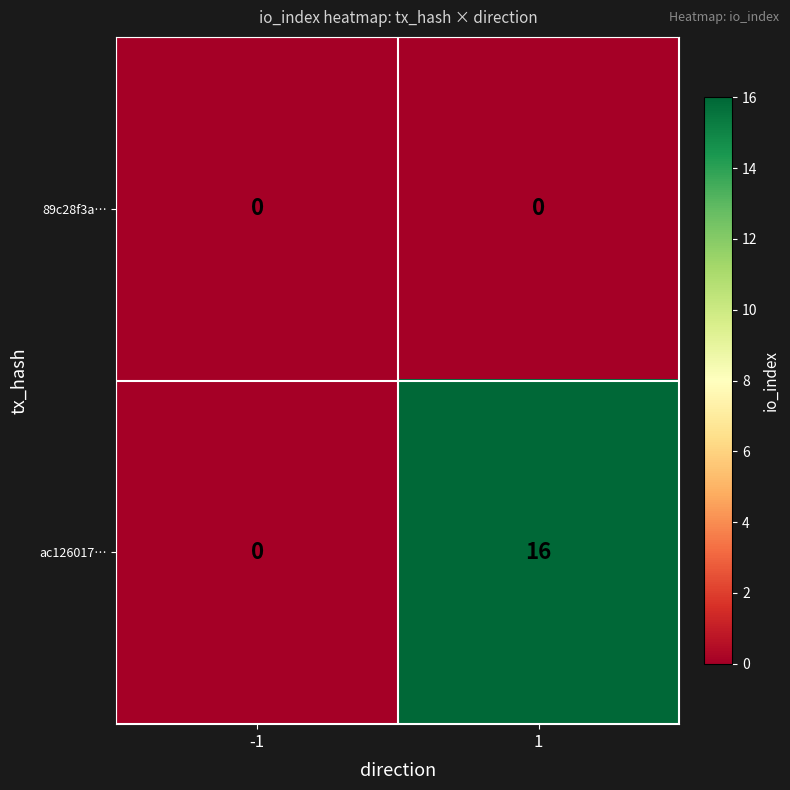

Which series has the largest total across all categories?

ac126017…